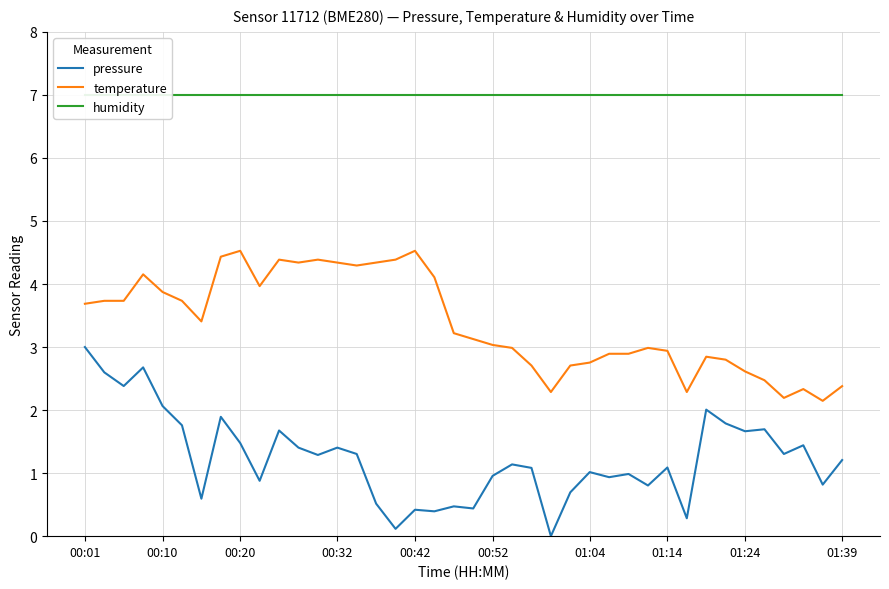

Is it true that temperature equals 7.2 at 11?

False